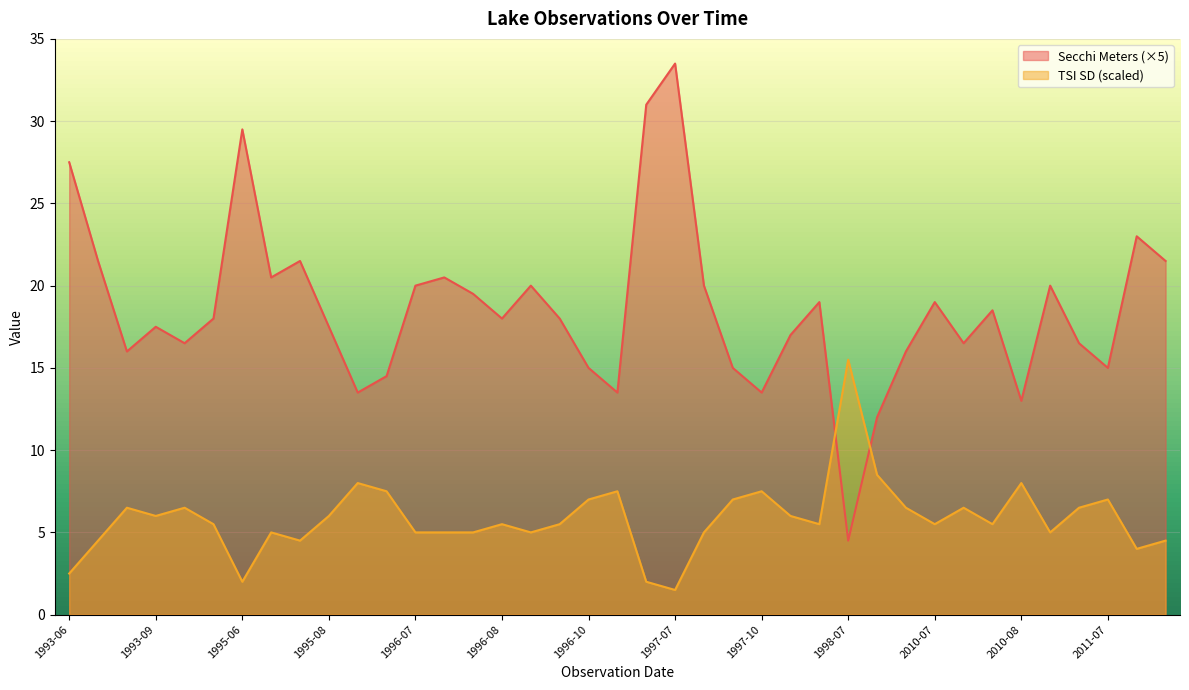

What is the difference between the highest and lowest values at 1998-07?

11.0